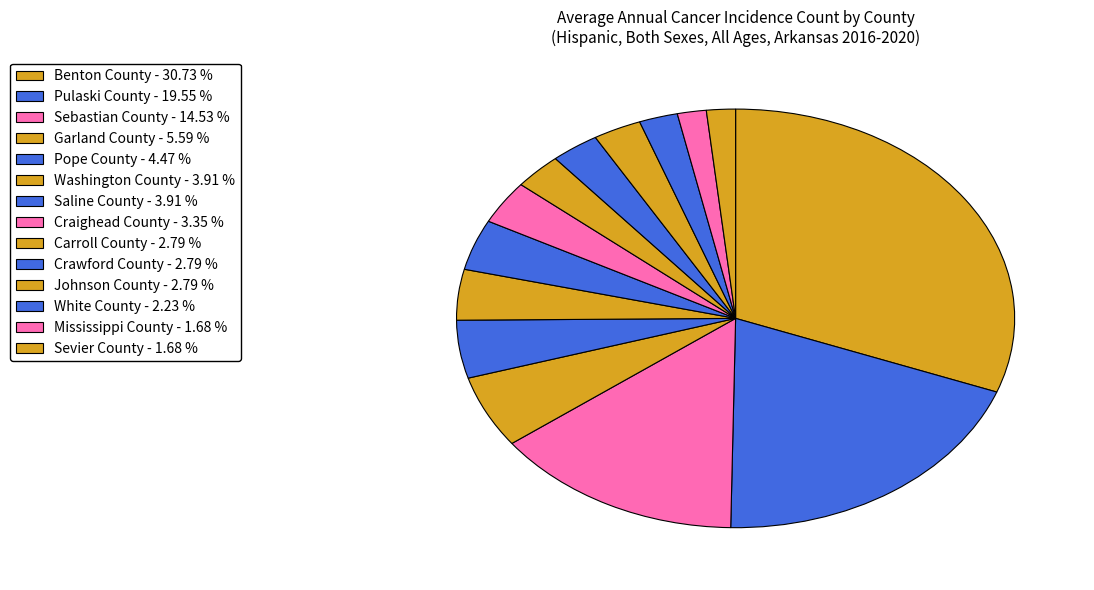

Count the number of slices in the pie.

14